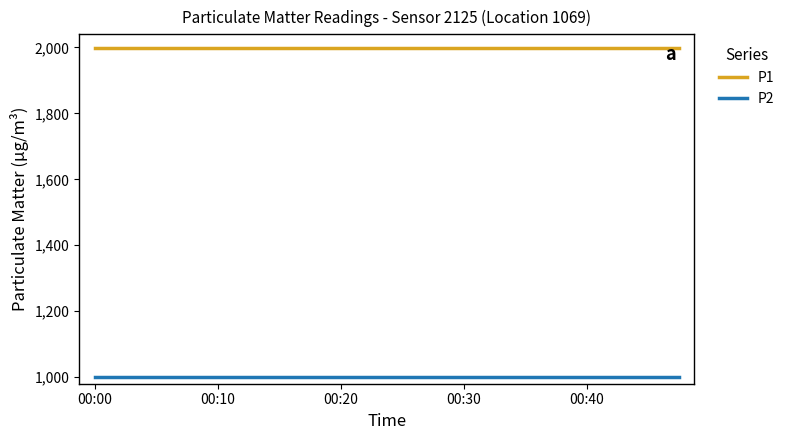

Rank the series by their average value, from highest to lowest.

P1, P2